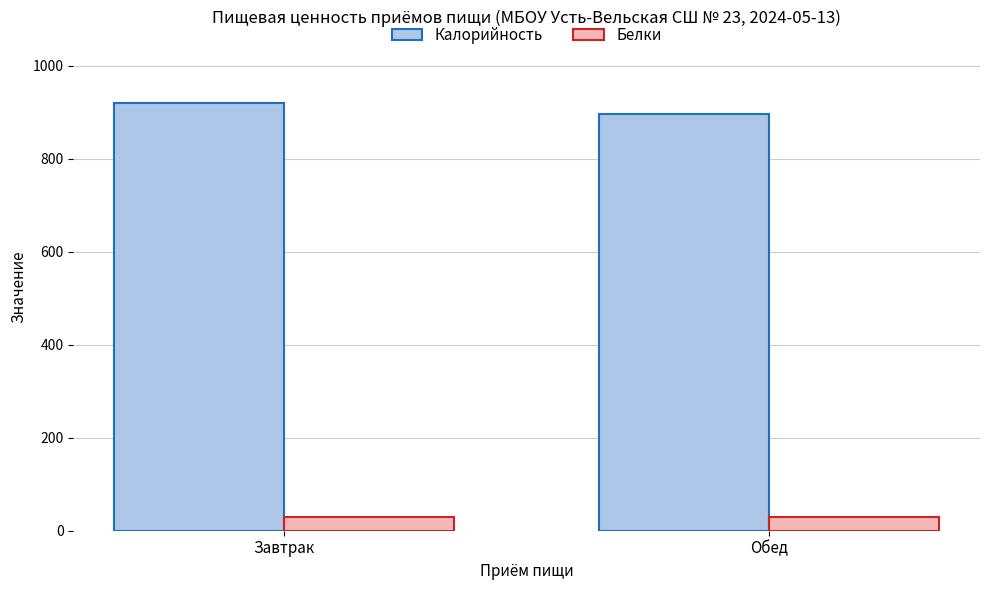

What is the lowest value of the Белки series?

29.8